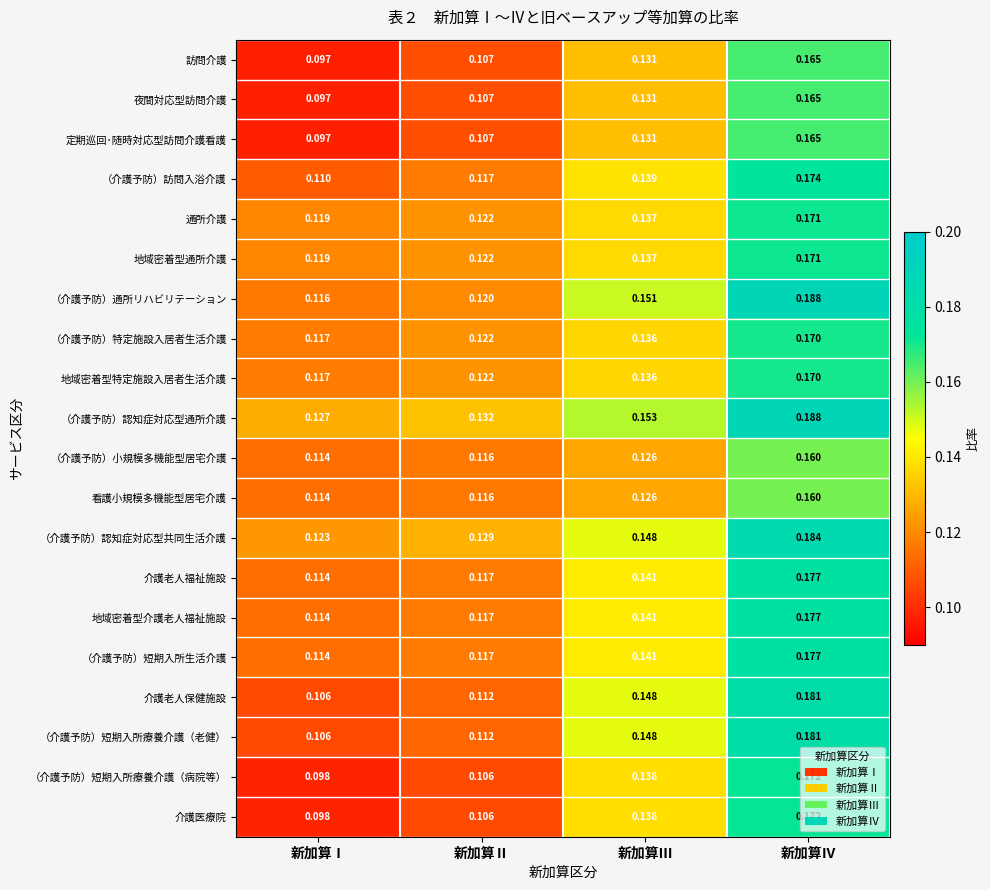

Which label corresponds to the smallest value in the chart?

新加算Ⅰ